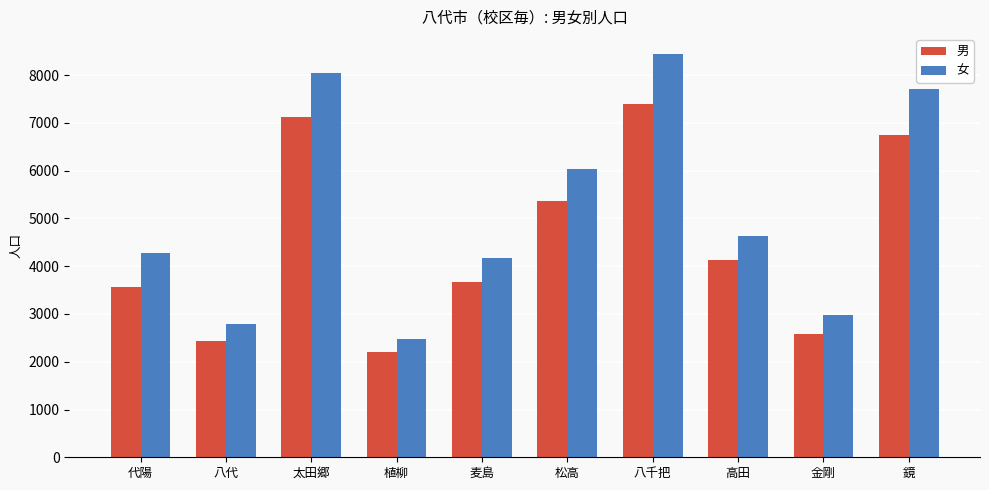

What is the value of the 女 bar at the 2nd from the left?

2796